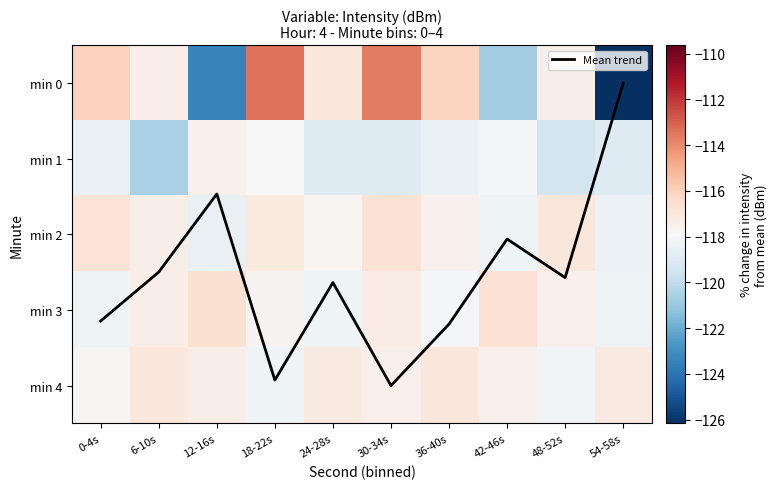

Rank the series by their maximum value, from lowest to highest.

min 1, min 4, min 2, min 3, min 0, Mean trend